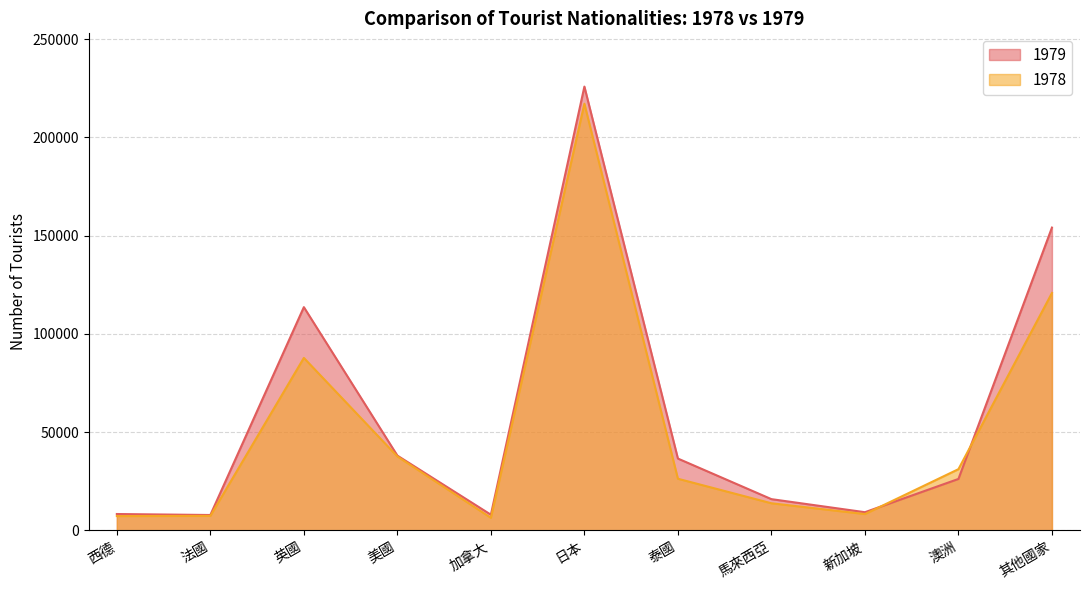

Where do 1979 and 1978 first cross each other?

新加坡 and 澳洲